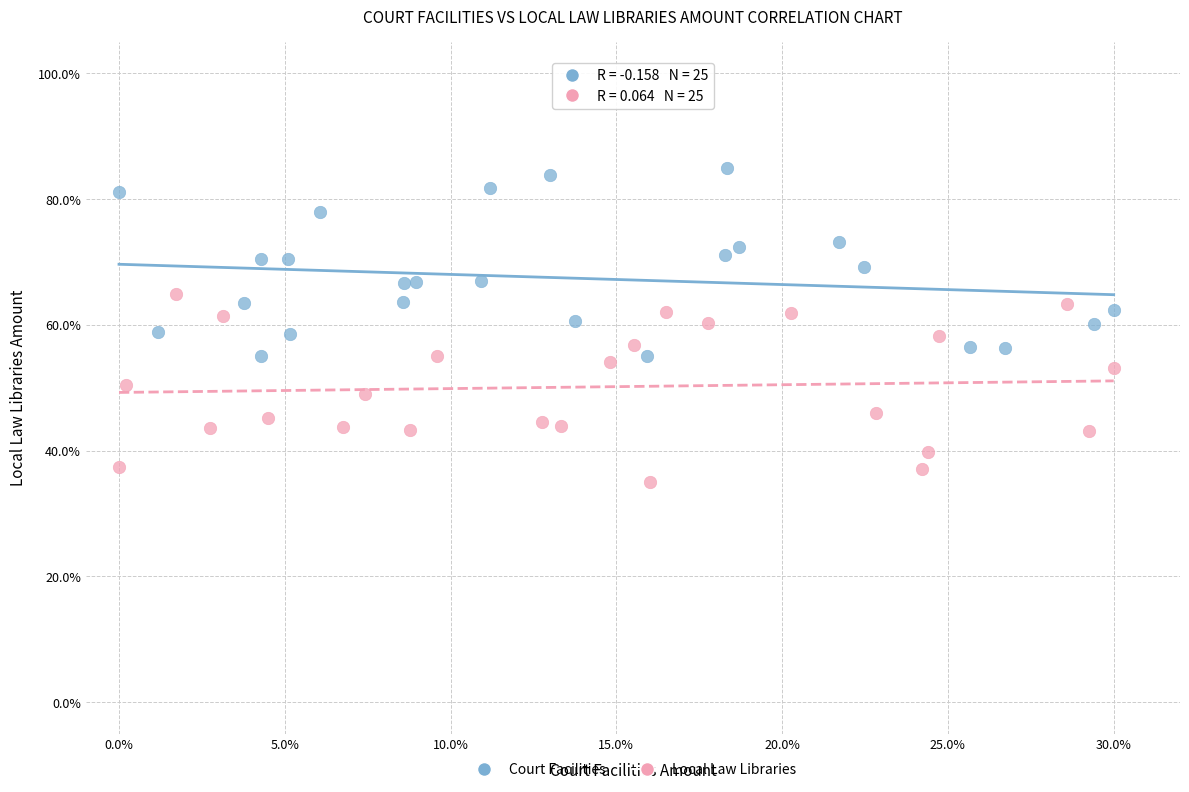

Which series reaches the maximum Y coordinate?

Court Facilities